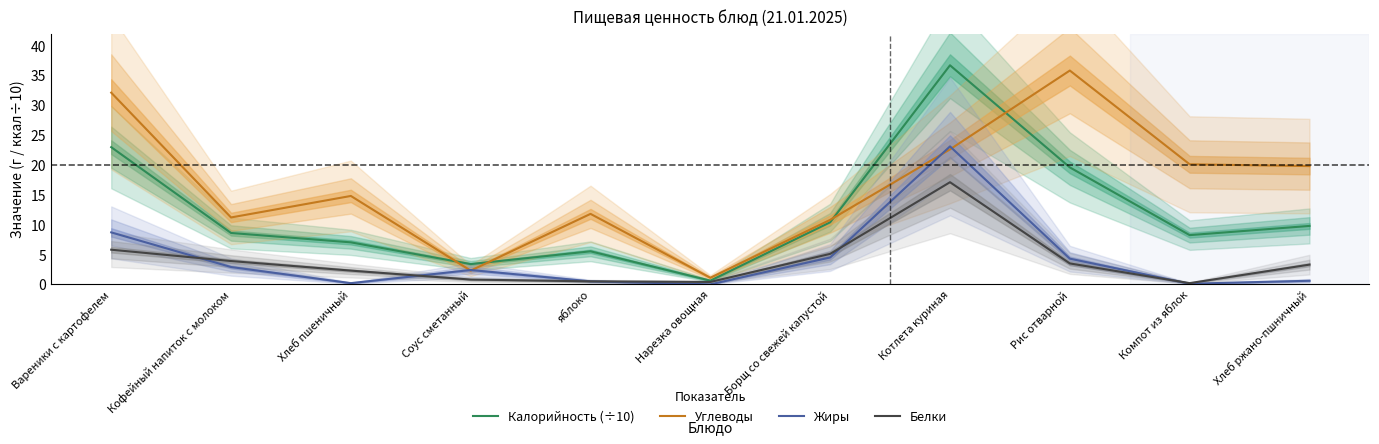

What is the value of the Жиры point at the 7th from the left?

4.5